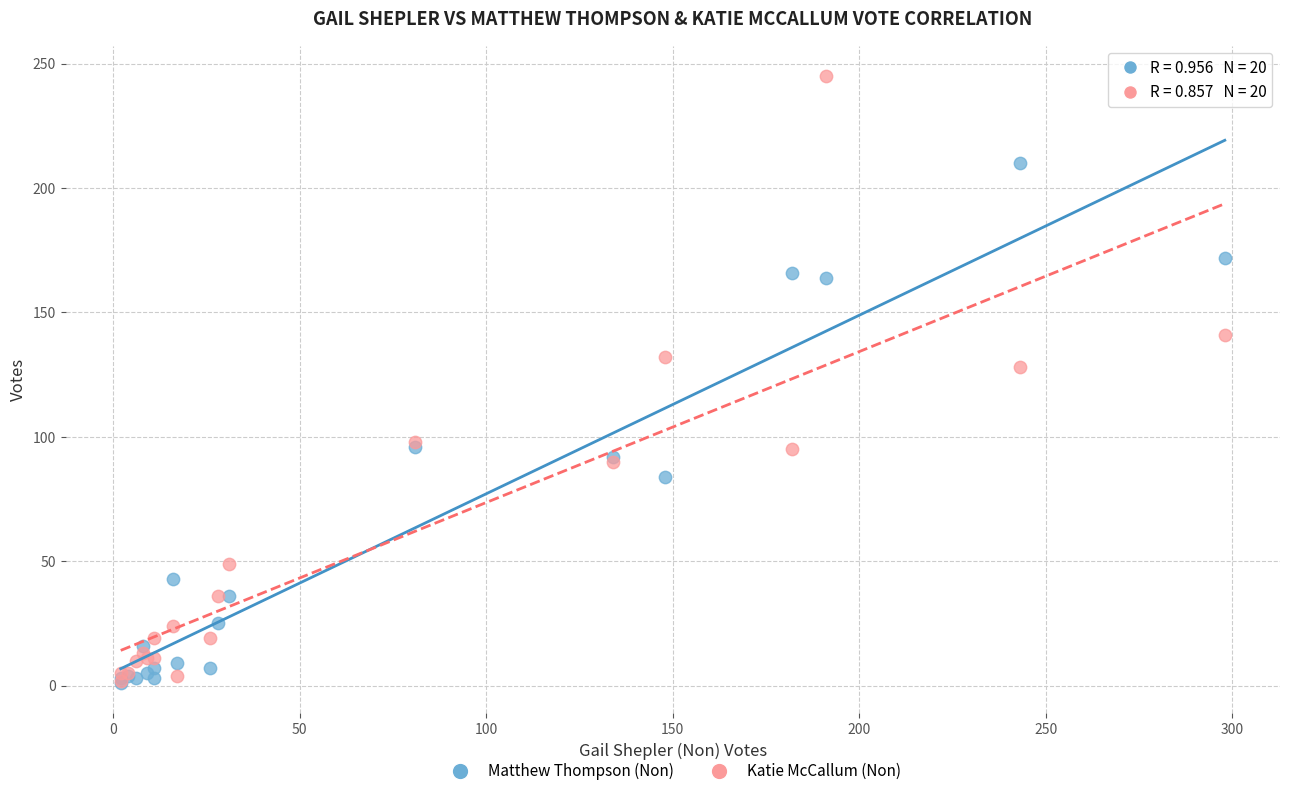

Across all series, what Y value is closest to 123?

128